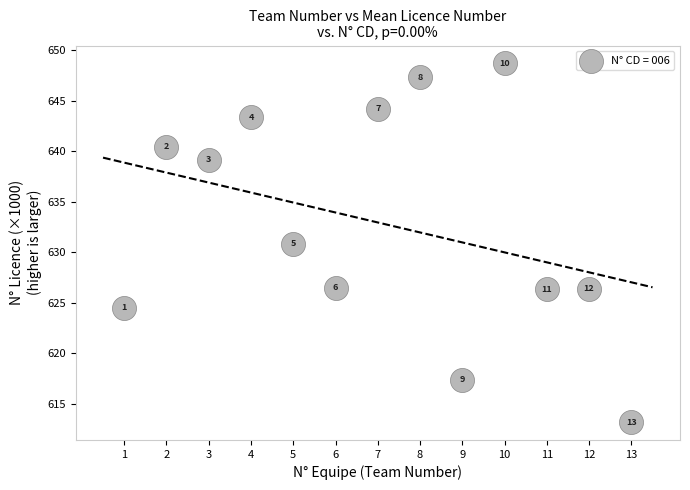

What Y value in the scatter plot is closest to 630?

630.9